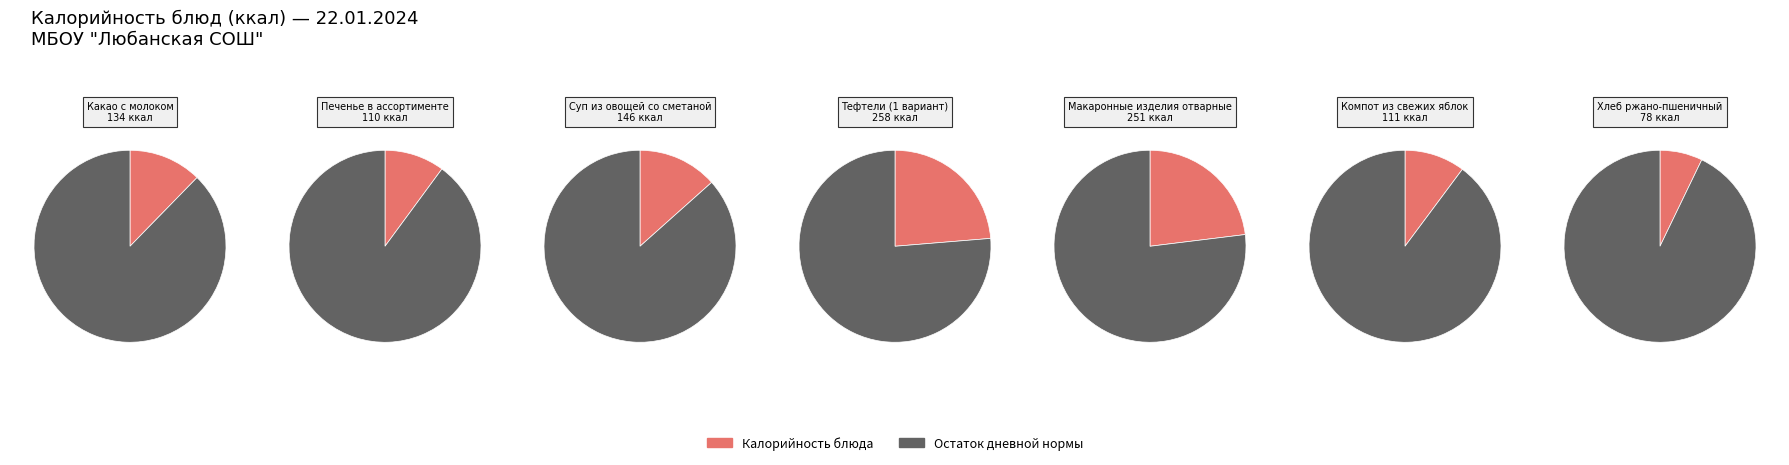

What is the change in value from Какао с молоком to Тефтели (1 вариант)?

+124